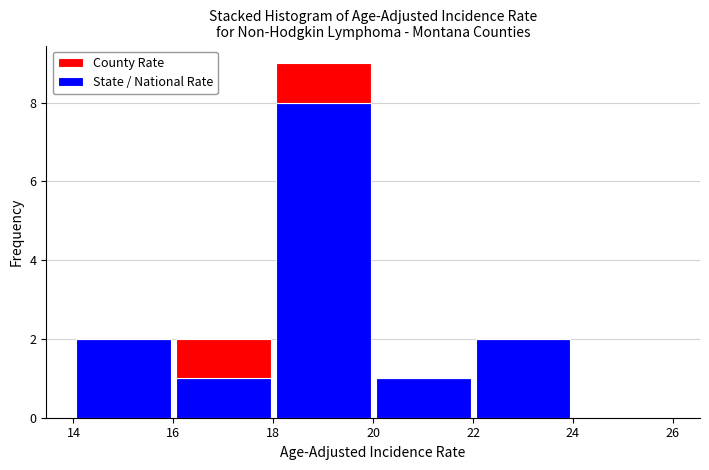

Reading left to right, transcribe this chart: for each stacked bar, give the range it covers on the x-axis and its total height. The values are not printed on the chart, so give them approximately, as read against the axis.

14 to 16: 2
16 to 18: 2
18 to 20: 9
20 to 22: 1
22 to 24: 2
24 to 26: 0